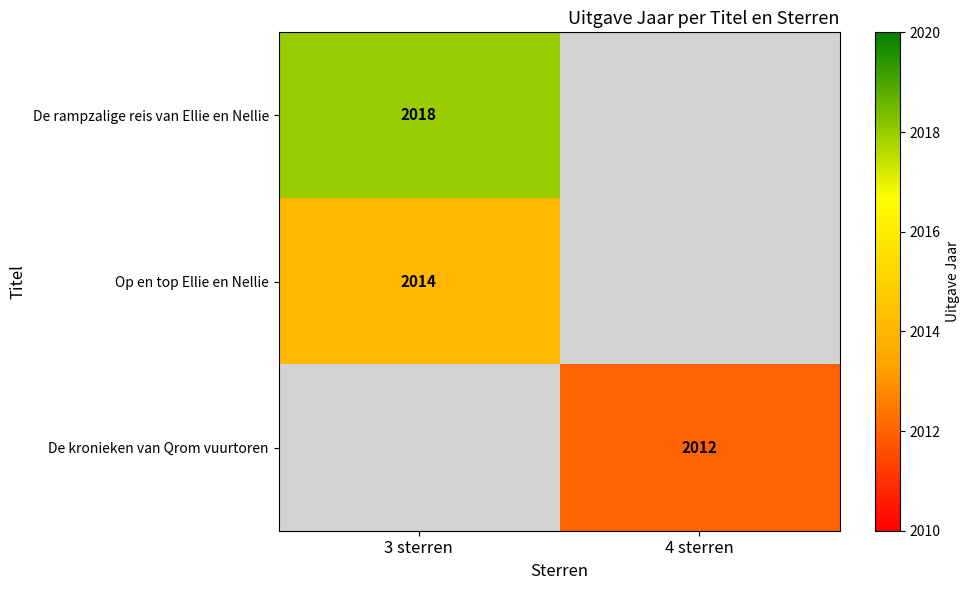

The De rampzalige reis van Ellie en Nellie series shows 871 at 3 sterren. True or false?

False